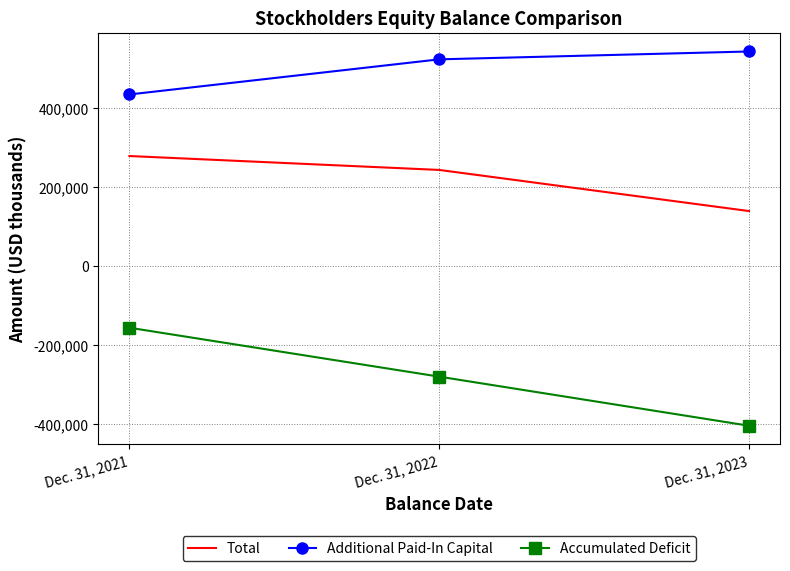

Which category has the highest value across all series?

Dec. 31, 2023